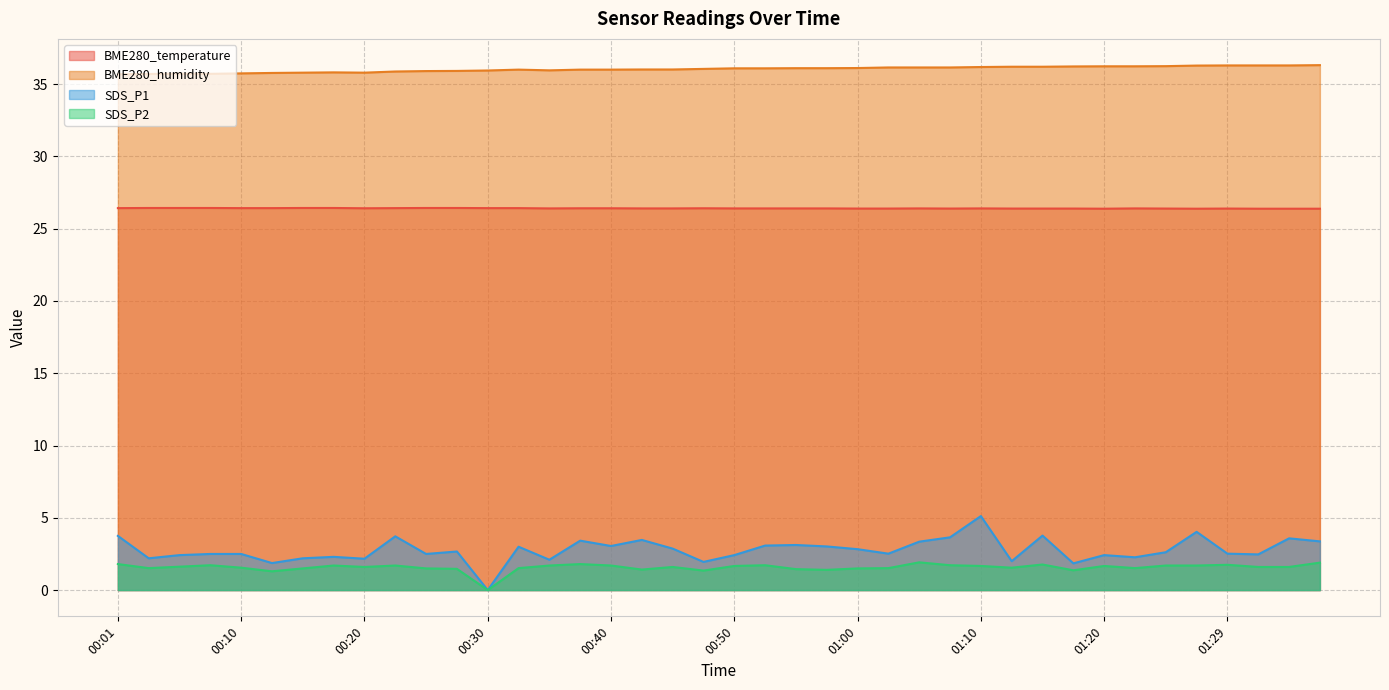

Reading right to left, what are all the values shown in this chart?

BME280_temperature: 01:37=26.4	01:34=26.4	01:32=26.4	01:29=26.4	01:27=26.4	01:25=26.4	01:22=26.4	01:20=26.4	01:17=26.4	01:15=26.4	01:12=26.4	01:10=26.4	01:07=26.4	01:05=26.4	01:02=26.4	01:00=26.4	00:57=26.4	00:55=26.4	00:52=26.4	00:50=26.4	00:47=26.4	00:45=26.4	00:42=26.4	00:40=26.4	00:37=26.4	00:35=26.4	00:33=26.4	00:30=26.4	00:28=26.4	00:25=26.4	00:23=26.4	00:20=26.4	00:18=26.4	00:15=26.4	00:13=26.4	00:10=26.4	00:08=26.4	00:06=26.4	00:03=26.4	00:01=26.4
BME280_humidity: 01:37=36.3	01:34=36.3	01:32=36.3	01:29=36.3	01:27=36.3	01:25=36.2	01:22=36.2	01:20=36.2	01:17=36.2	01:15=36.2	01:12=36.2	01:10=36.2	01:07=36.1	01:05=36.1	01:02=36.1	01:00=36.1	00:57=36.1	00:55=36.1	00:52=36.1	00:50=36.1	00:47=36.0	00:45=36.0	00:42=36.0	00:40=36.0	00:37=36.0	00:35=36.0	00:33=36.0	00:30=35.9	00:28=35.9	00:25=35.9	00:23=35.9	00:20=35.8	00:18=35.8	00:15=35.8	00:13=35.8	00:10=35.7	00:08=35.7	00:06=35.7	00:03=35.7	00:01=35.7
SDS_P1: 01:37=3.4	01:34=3.6	01:32=2.5	01:29=2.5	01:27=4.0	01:25=2.6	01:22=2.3	01:20=2.4	01:17=1.9	01:15=3.8	01:12=2.0	01:10=5.1	01:07=3.6	01:05=3.4	01:02=2.5	01:00=2.8	00:57=3.0	00:55=3.1	00:52=3.1	00:50=2.4	00:47=1.9	00:45=2.9	00:42=3.5	00:40=3.0	00:37=3.4	00:35=2.1	00:33=3.0	00:30=0.0	00:28=2.7	00:25=2.5	00:23=3.7	00:20=2.2	00:18=2.3	00:15=2.2	00:13=1.9	00:10=2.5	00:08=2.5	00:06=2.4	00:03=2.2	00:01=3.8
SDS_P2: 01:37=1.9	01:34=1.6	01:32=1.6	01:29=1.8	01:27=1.7	01:25=1.7	01:22=1.5	01:20=1.7	01:17=1.4	01:15=1.8	01:12=1.6	01:10=1.7	01:07=1.7	01:05=1.9	01:02=1.5	01:00=1.5	00:57=1.4	00:55=1.4	00:52=1.7	00:50=1.7	00:47=1.4	00:45=1.6	00:42=1.4	00:40=1.7	00:37=1.8	00:35=1.7	00:33=1.5	00:30=0.0	00:28=1.5	00:25=1.5	00:23=1.7	00:20=1.6	00:18=1.7	00:15=1.5	00:13=1.3	00:10=1.6	00:08=1.7	00:06=1.6	00:03=1.5	00:01=1.8